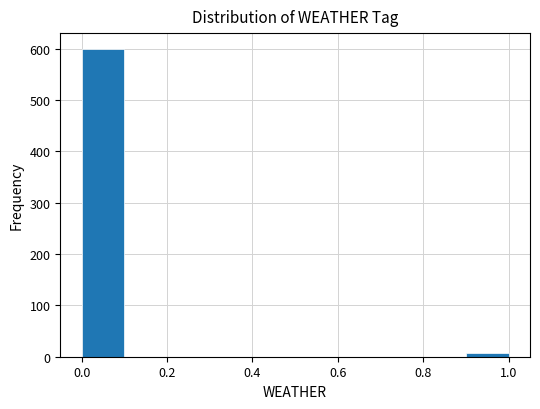

What is the height of the bar covering 0.0 to 0.1 on the x-axis? The values are not printed on the chart, so give them approximately, as read against the axis.

600